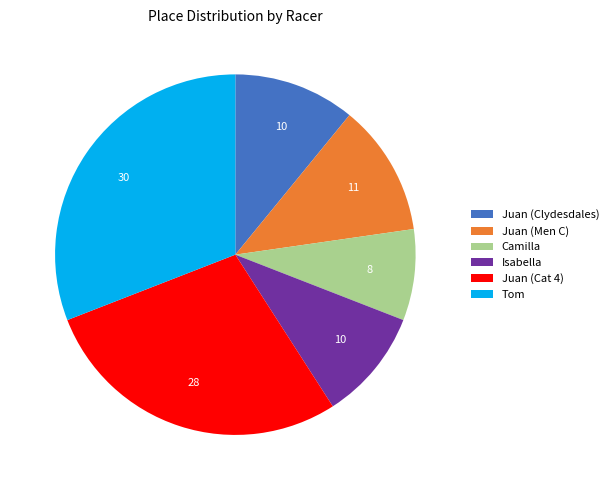

Count the number of slices in the pie.

6